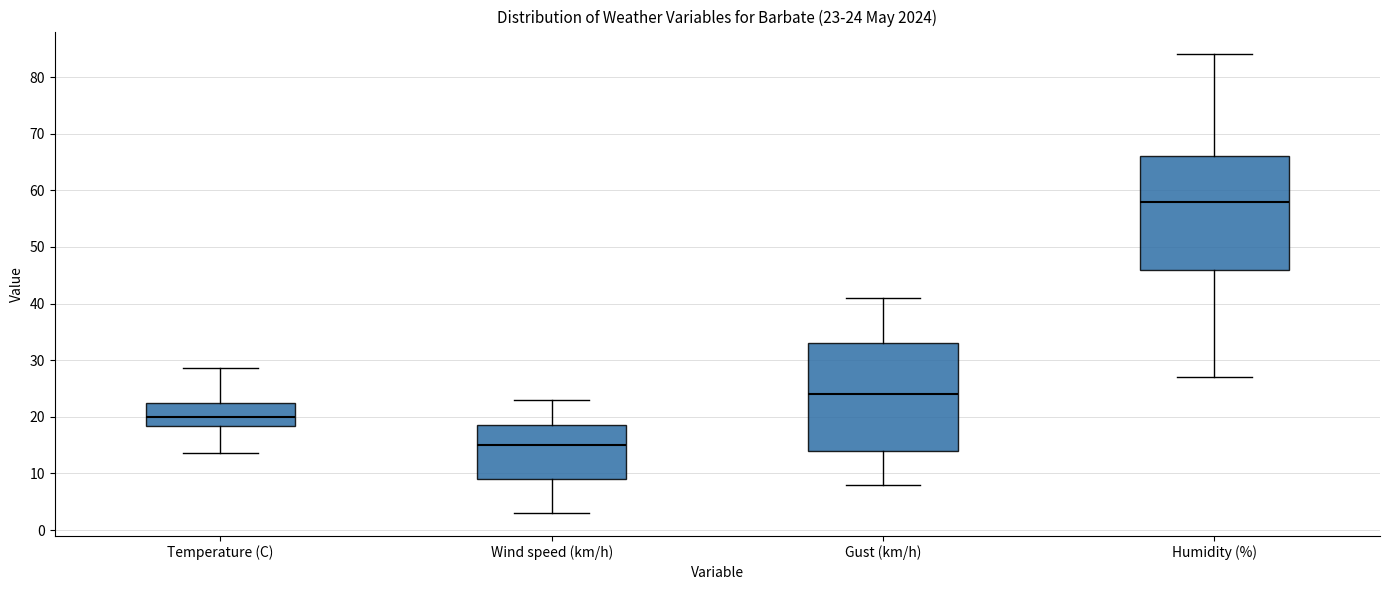

Which box has the highest median line?

Humidity (%)